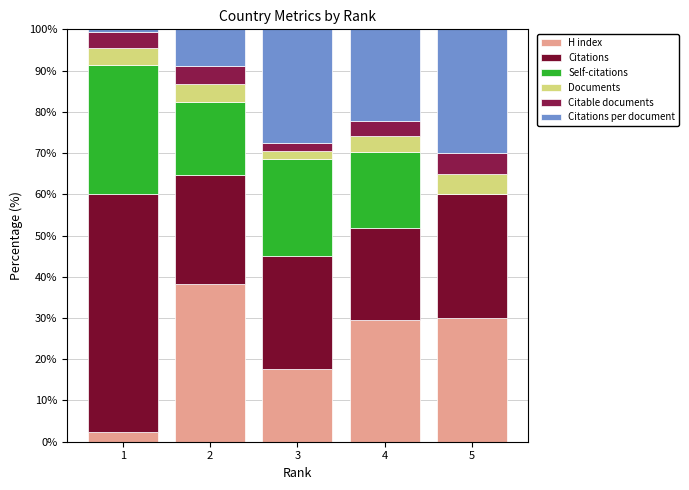

What is the sum of the Self-citations values at 1 and 4?

49.7